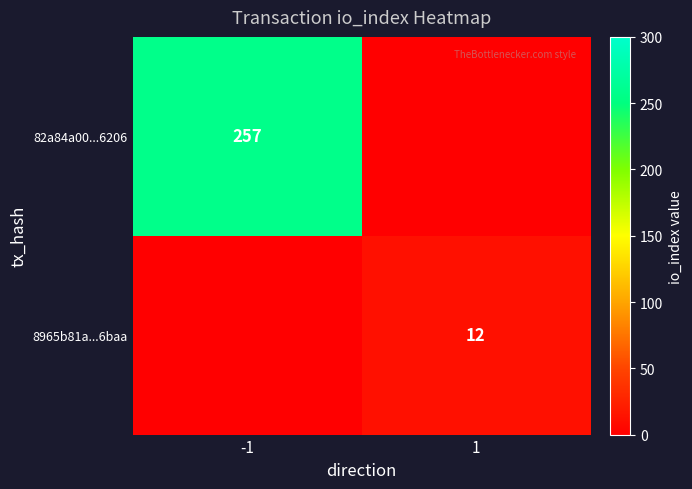

Which category has the lowest value across all series?

1